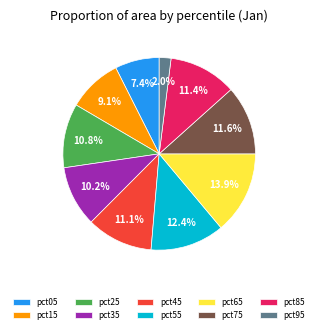

To the nearest percent, what percentage of the pie is pct35?

10%